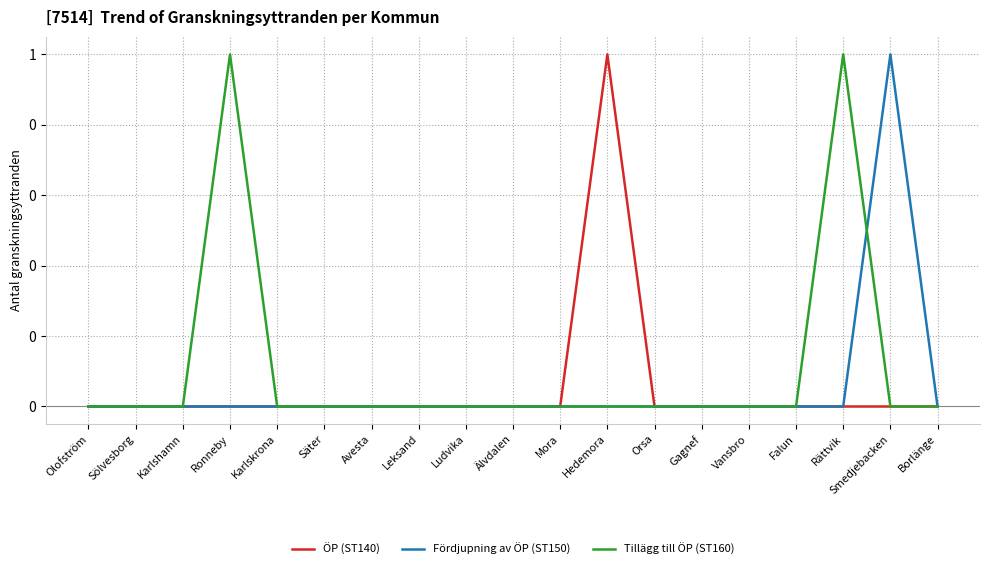

Does the chart display data point markers on the line(s)?

No